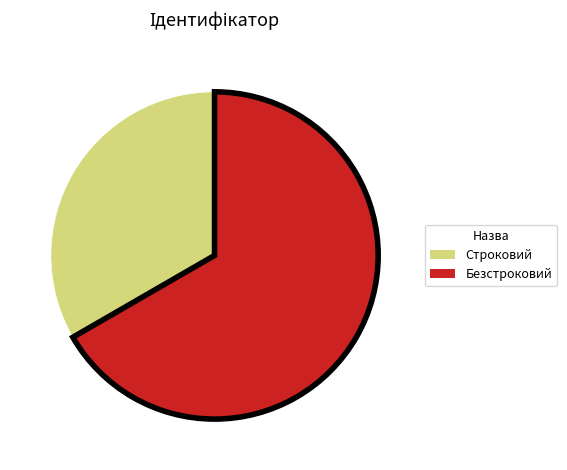

Does Безстроковий account for over 50% of the chart?

Yes